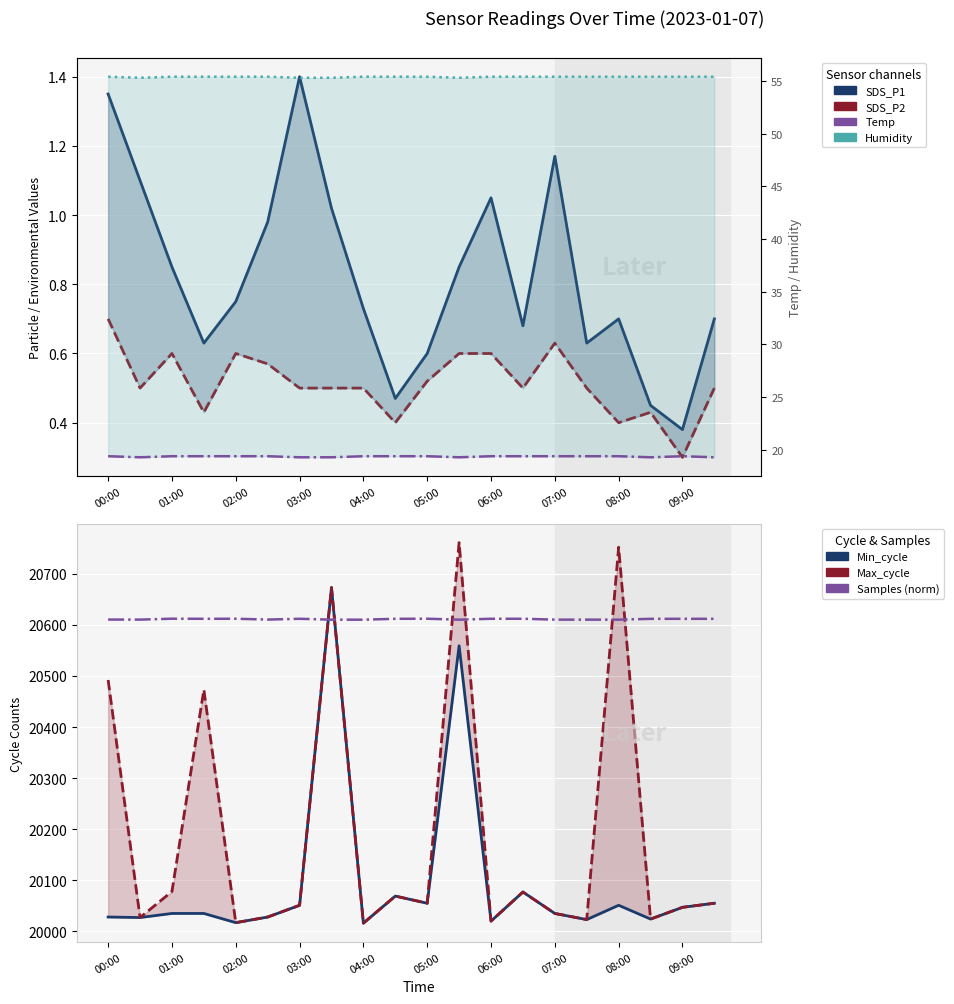

What value does the Humidity series have at 05:00?

55.4